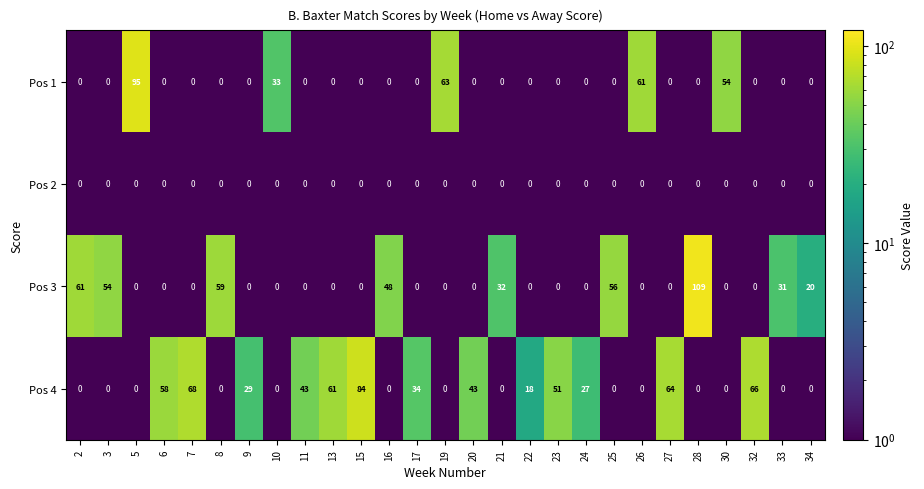

What is the average value of the Pos 3 series?

17